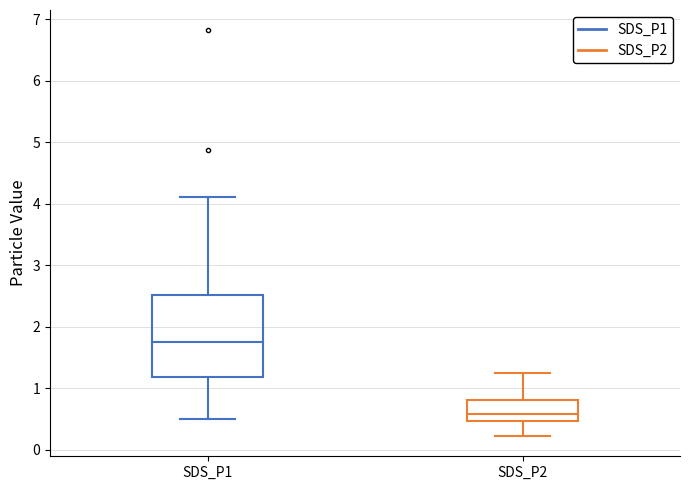

Reading left to right, read every box against the y-axis: the position of its median line, the range the box covers, and the ends of its whiskers. The values are not printed on the chart, so give them approximately, as read against the axis.

SDS_P1: median 1.8, box 1.2 to 2.5, whiskers 0.5 to 4.1
SDS_P2: median 0.6, box 0.5 to 0.8, whiskers 0.2 to 1.3